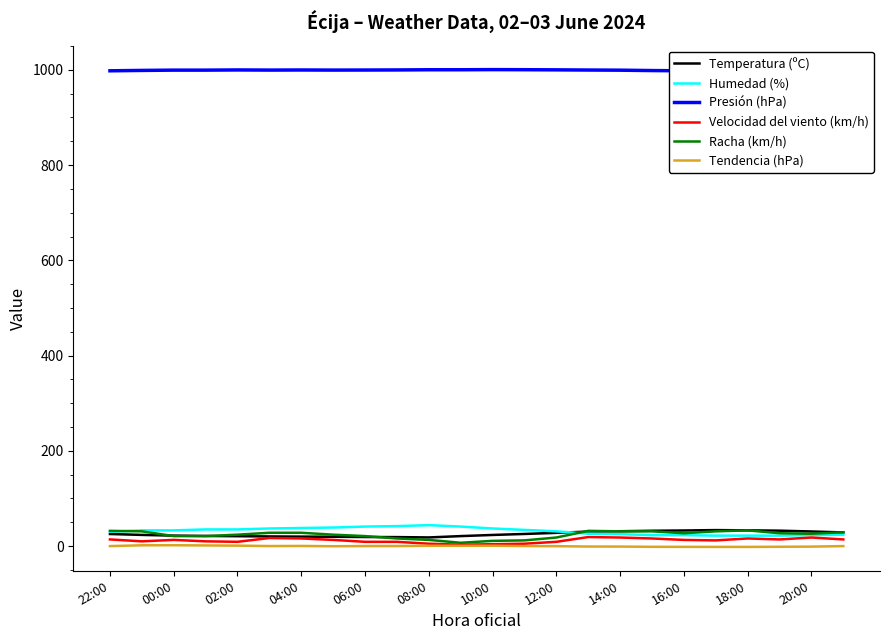

What is the highest value of the Humedad (%) series?

44.0